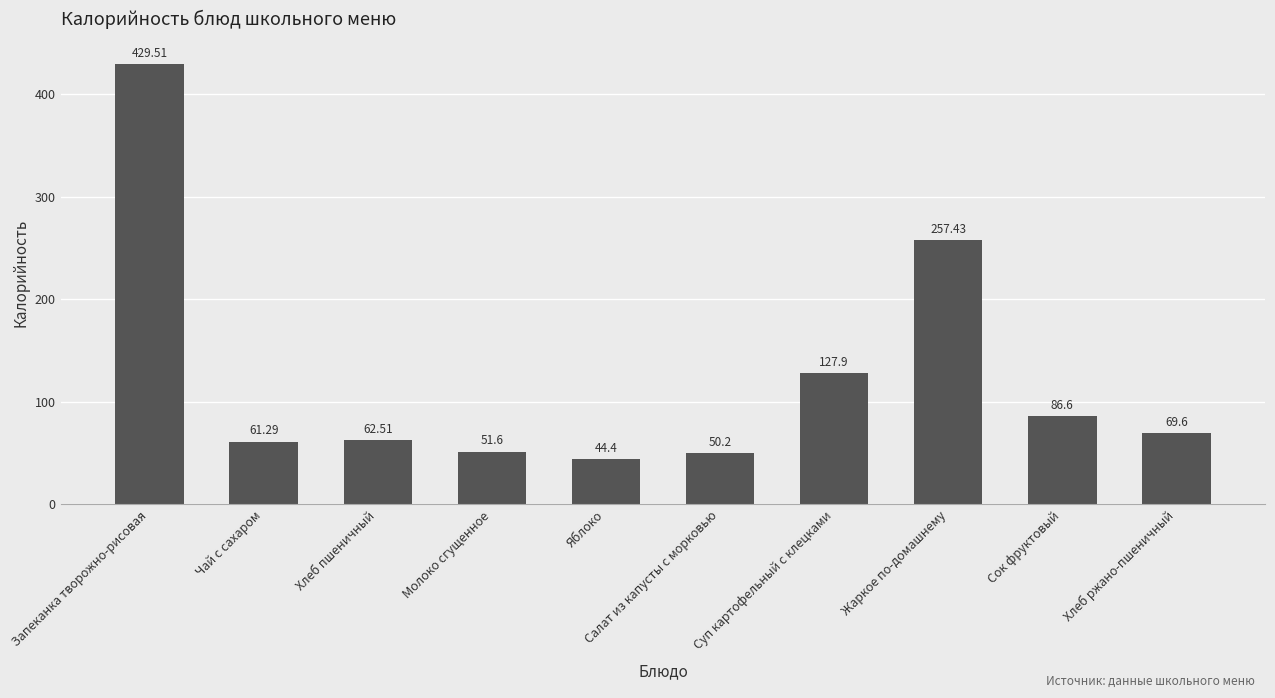

Reading left to right, list all the values displayed in this chart.

Запеканка творожно-рисовая=429.5	Чай с сахаром=61.3	Хлеб пшеничный=62.5	Молоко сгущенное=51.6	Яблоко=44.4	Салат из капусты с морковью=50.2	Суп картофельный с клецками=127.9	Жаркое по-домашнему=257.4	Сок фруктовый=86.6	Хлеб ржано-пшеничный=69.6